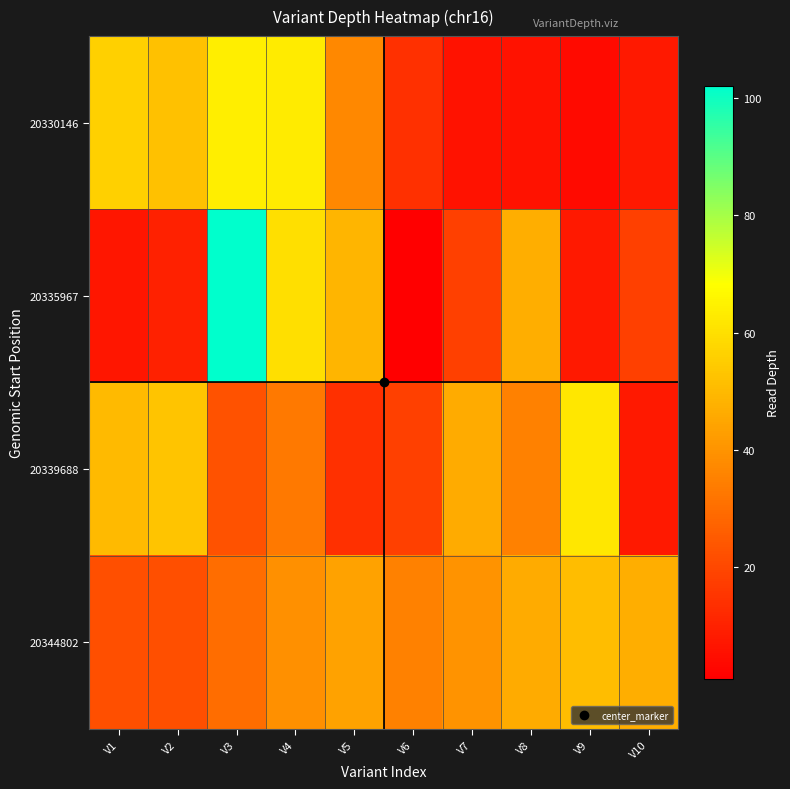

Rank the series by their average value, from highest to lowest.

20344802, 20339688, 20335967, 20330146